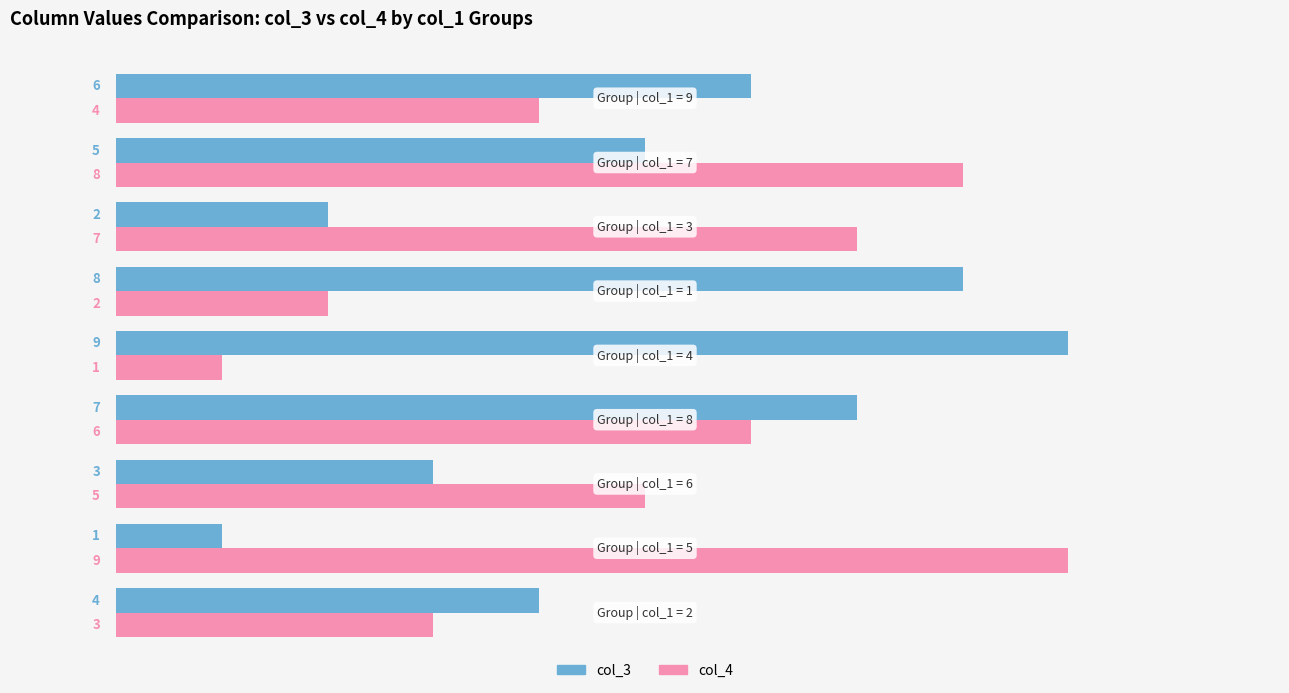

At how many categories does at least one series exceed 3?

9